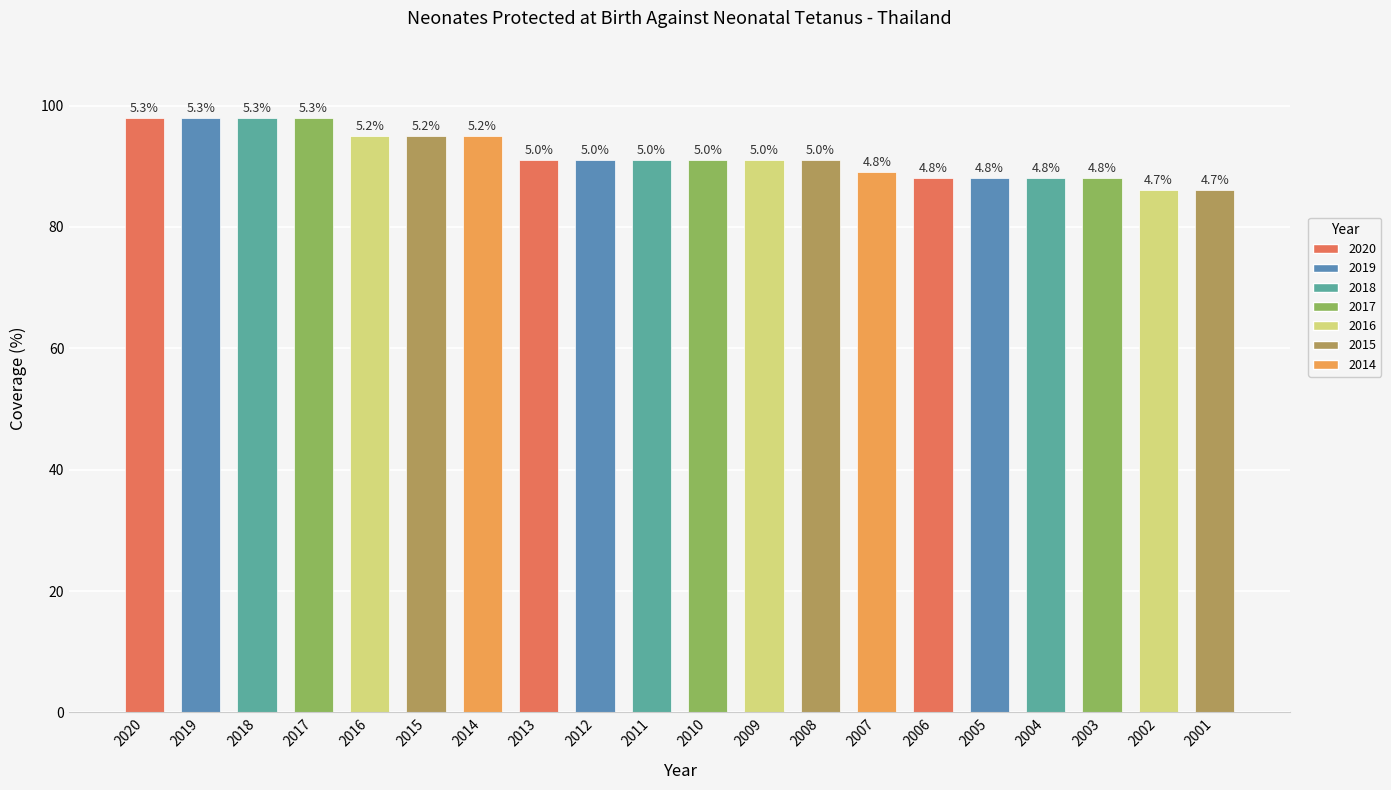

Reading left to right, extract all data points from this chart.

2020=98	2019=98	2018=98	2017=98	2016=95	2015=95	2014=95	2013=91	2012=91	2011=91	2010=91	2009=91	2008=91	2007=89	2006=88	2005=88	2004=88	2003=88	2002=86	2001=86